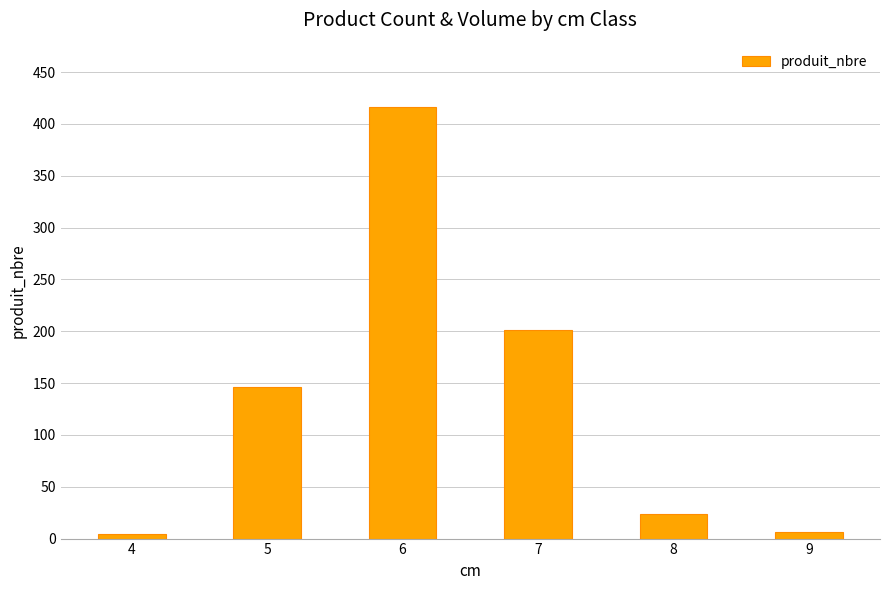

What is the ratio of the value at 6 to the value at 8?

17.3